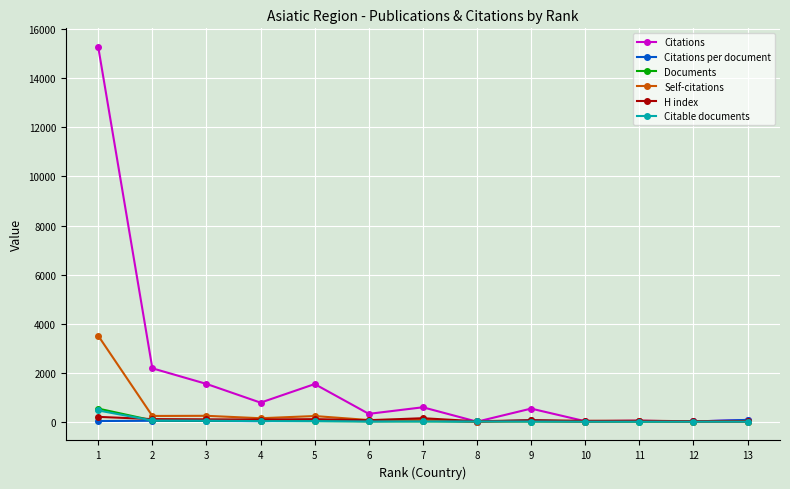

Which series has the largest range (max minus min)?

Citations